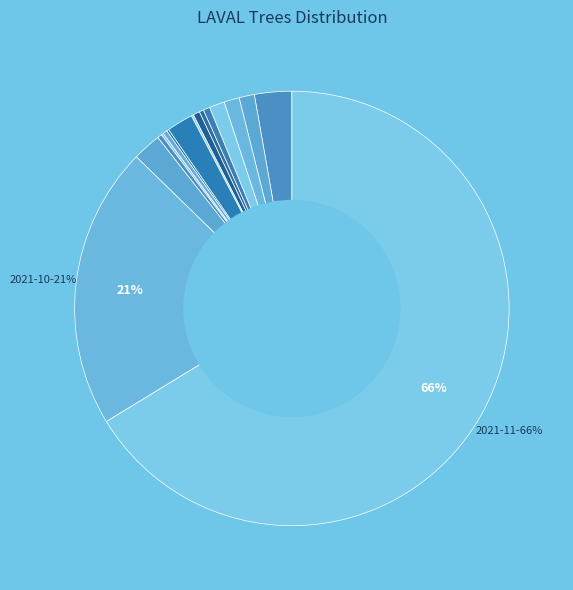

Rank the categories by value from lowest to highest.

2020-03, 2020-04, 2020-05, 2020-06, 2020-07, 2020-08, 2021-05, 2021-02, 2021-04, 2021-07, 2020-12, 2021-06, 2021-08, 2020-11, 2021-01, 2020-02, 2020-09, 2020-10, 2021-03, 2021-09, 2020-01, 2021-10, 2021-11